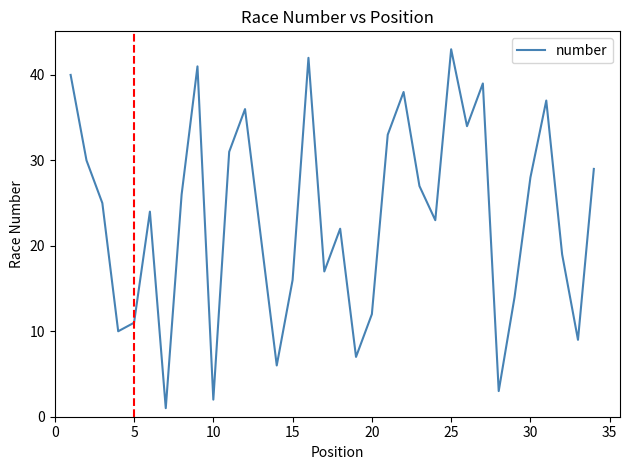

What is the greatest value displayed?

43